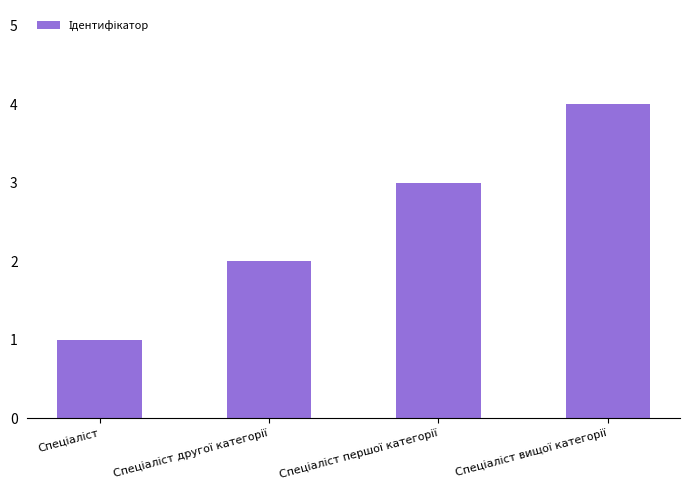

How many data points does each series have?

4